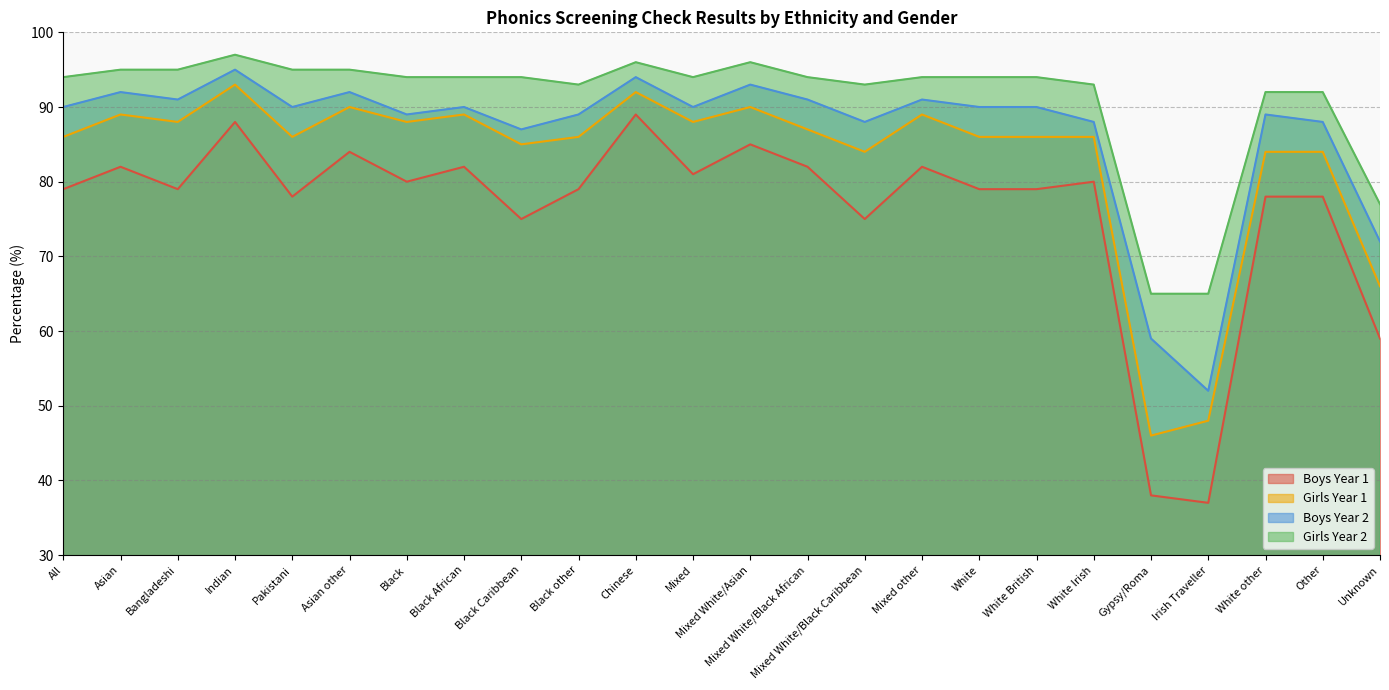

How many values in the Girls Year 1 series are below 86?

7